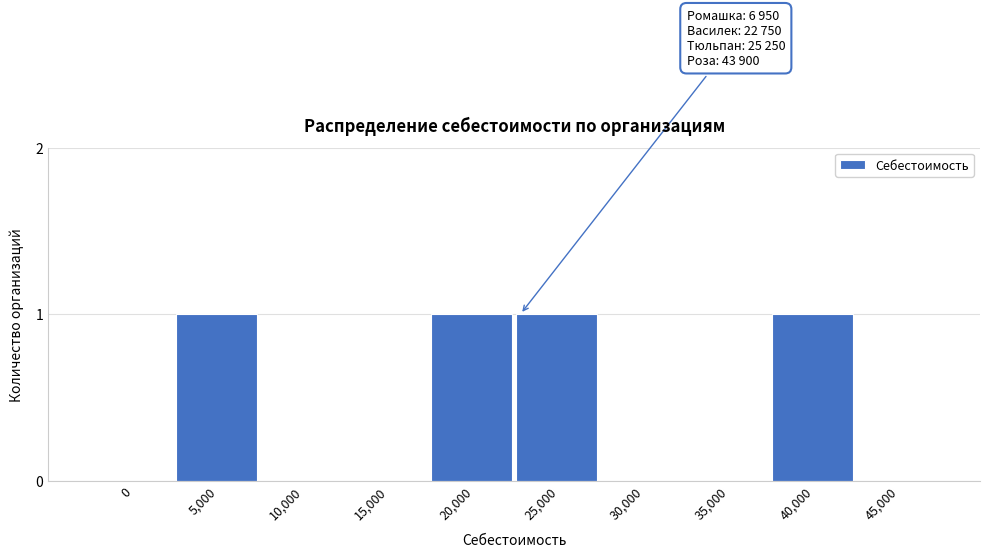

Reading right to left, list all the values displayed in this chart.

45,000=0	40,000=1	35,000=0	30,000=0	25,000=1	20,000=1	15,000=0	10,000=0	5,000=1	0=0